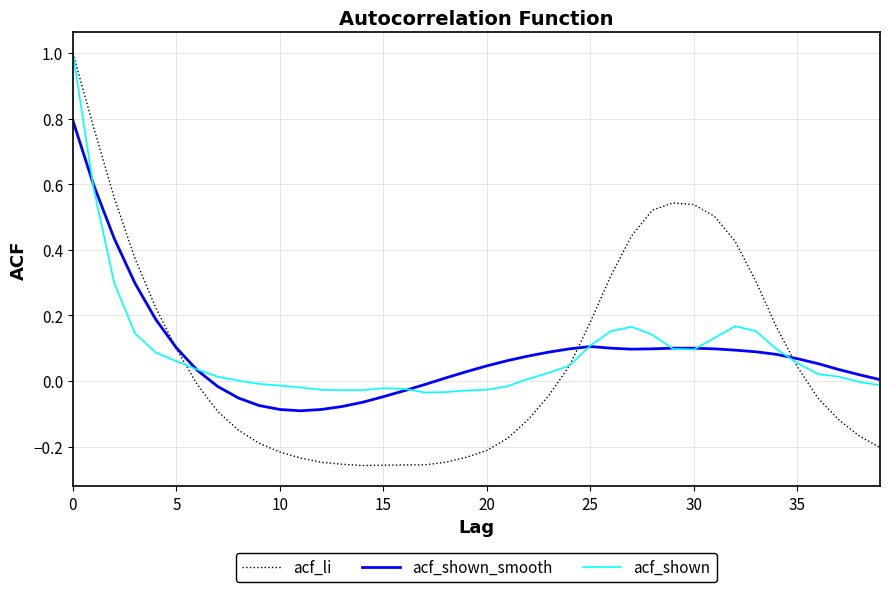

After their last crossing, which series has the higher values: acf_shown or acf_shown_smooth?

acf_shown_smooth